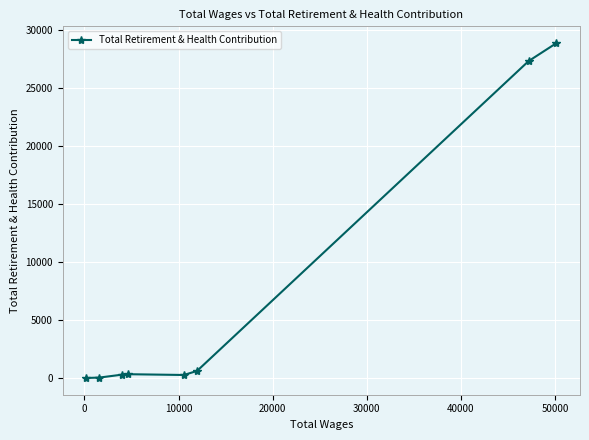

What is the difference between the maximum and minimum values?

28877